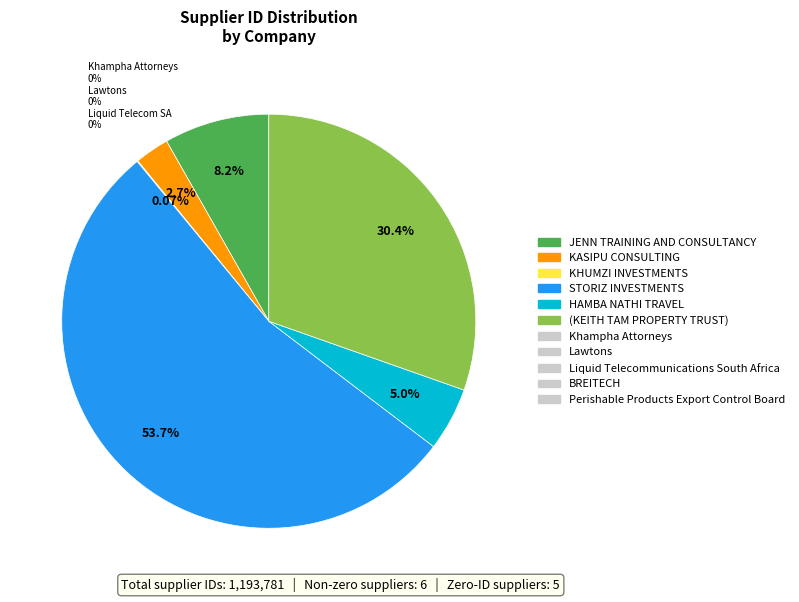

Is there any slice that represents more than half of the pie?

Yes